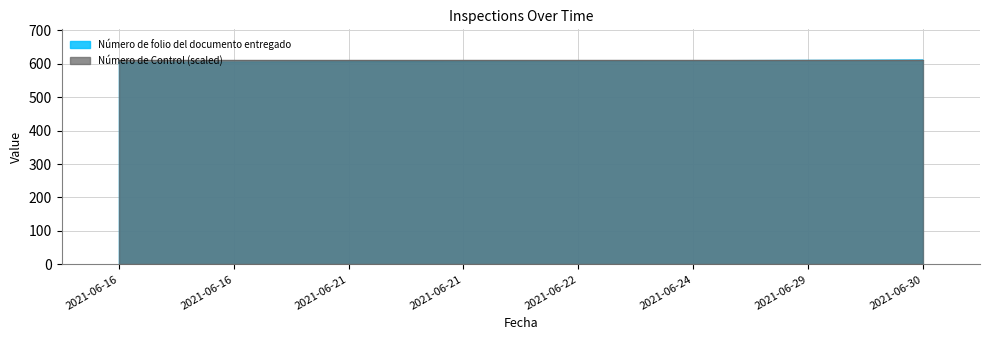

What is the greatest value displayed?

611